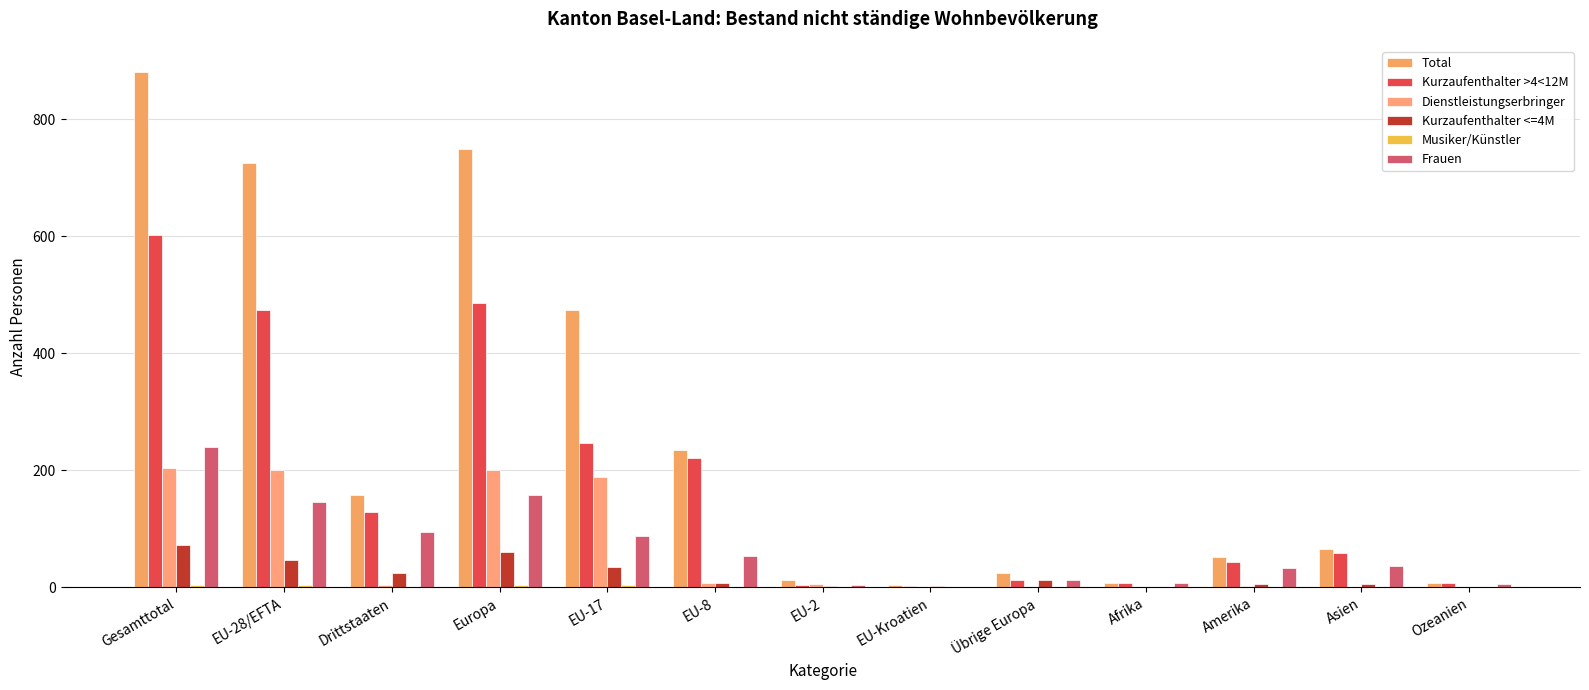

How many data points does each series have?

13